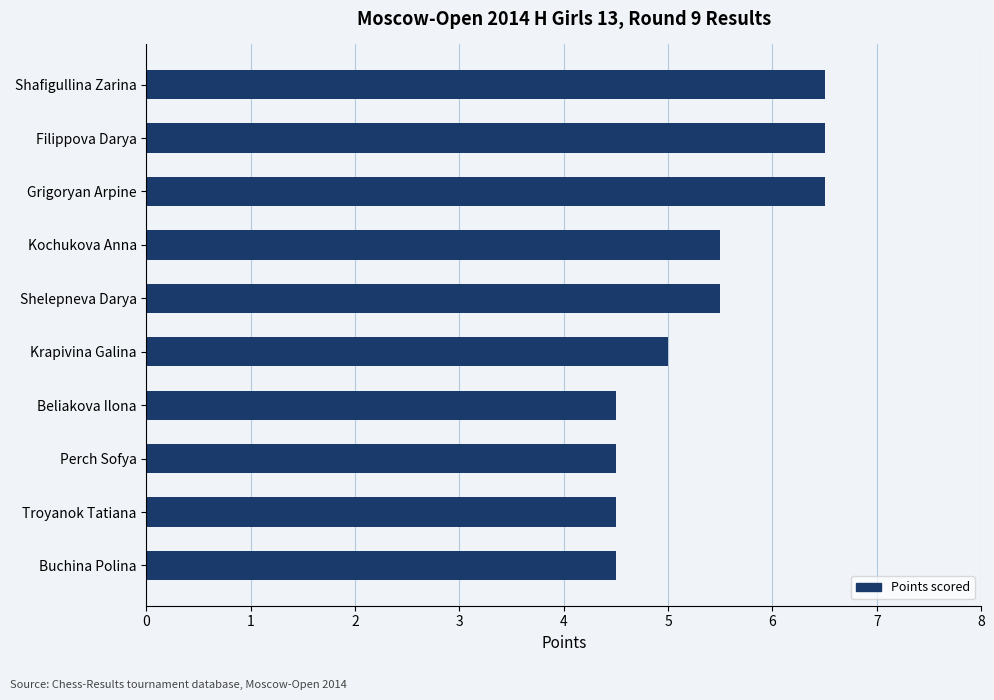

The chart shows a value of 2.1 at Beliakova Ilona. True or false?

False